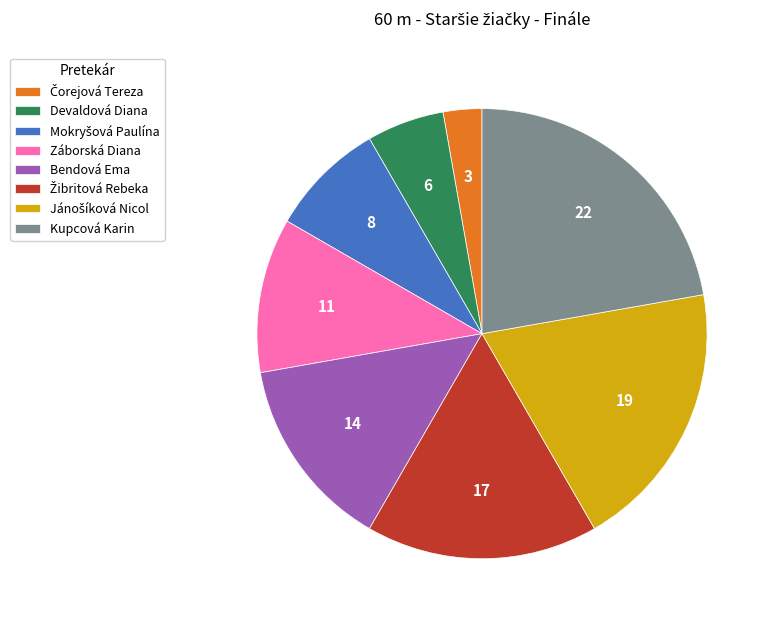

Is there any slice that represents more than half of the pie?

No